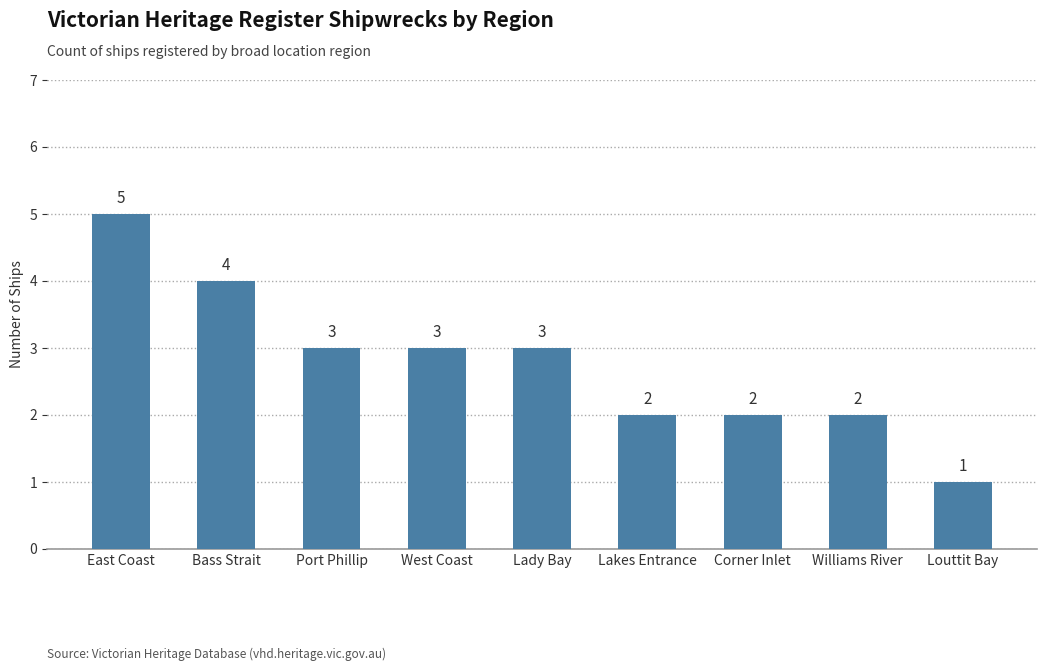

The value at Lakes Entrance is 3. True or false?

False